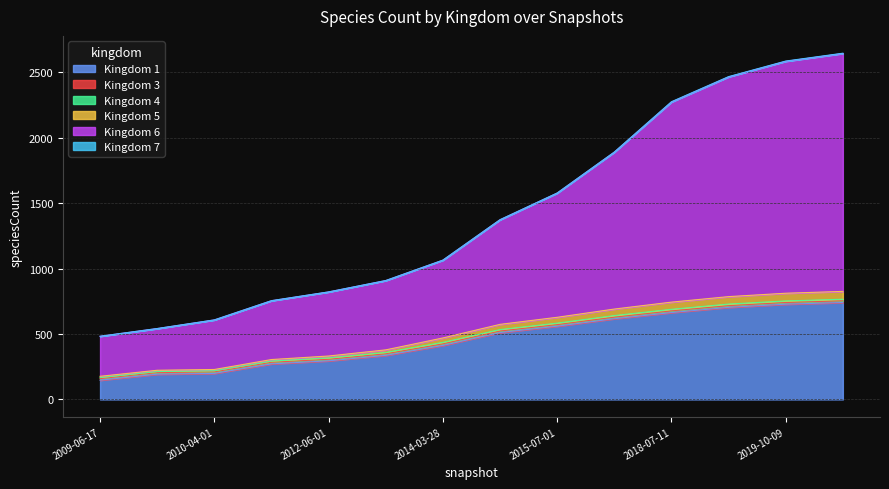

What is the sum of all Kingdom 1 values?

6381